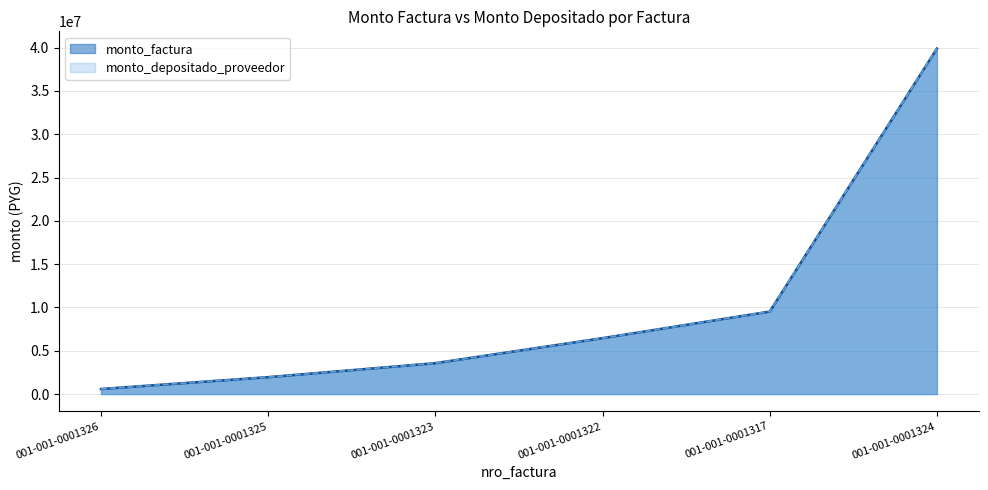

At 001-001-0001324, list the series in order from largest to smallest.

monto_factura, monto_depositado_proveedor